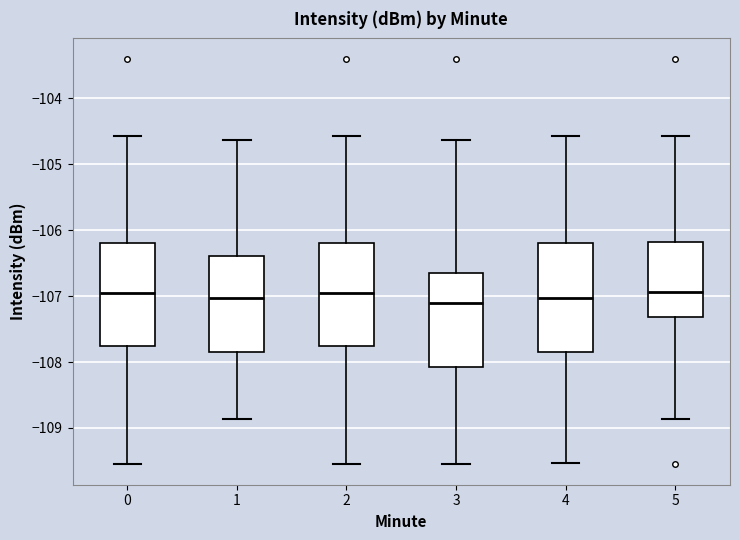

Reading left to right, read every box against the y-axis: the position of its median line, the range the box covers, and the ends of its whiskers. The values are not printed on the chart, so give them approximately, as read against the axis.

0: median -106.9, box -107.8 to -106.2, whiskers -109.6 to -104.6
1: median -107.0, box -107.9 to -106.4, whiskers -108.9 to -104.6
2: median -106.9, box -107.8 to -106.2, whiskers -109.6 to -104.6
3: median -107.1, box -108.1 to -106.7, whiskers -109.6 to -104.6
4: median -107.0, box -107.8 to -106.2, whiskers -109.5 to -104.6
5: median -106.9, box -107.3 to -106.2, whiskers -108.9 to -104.6